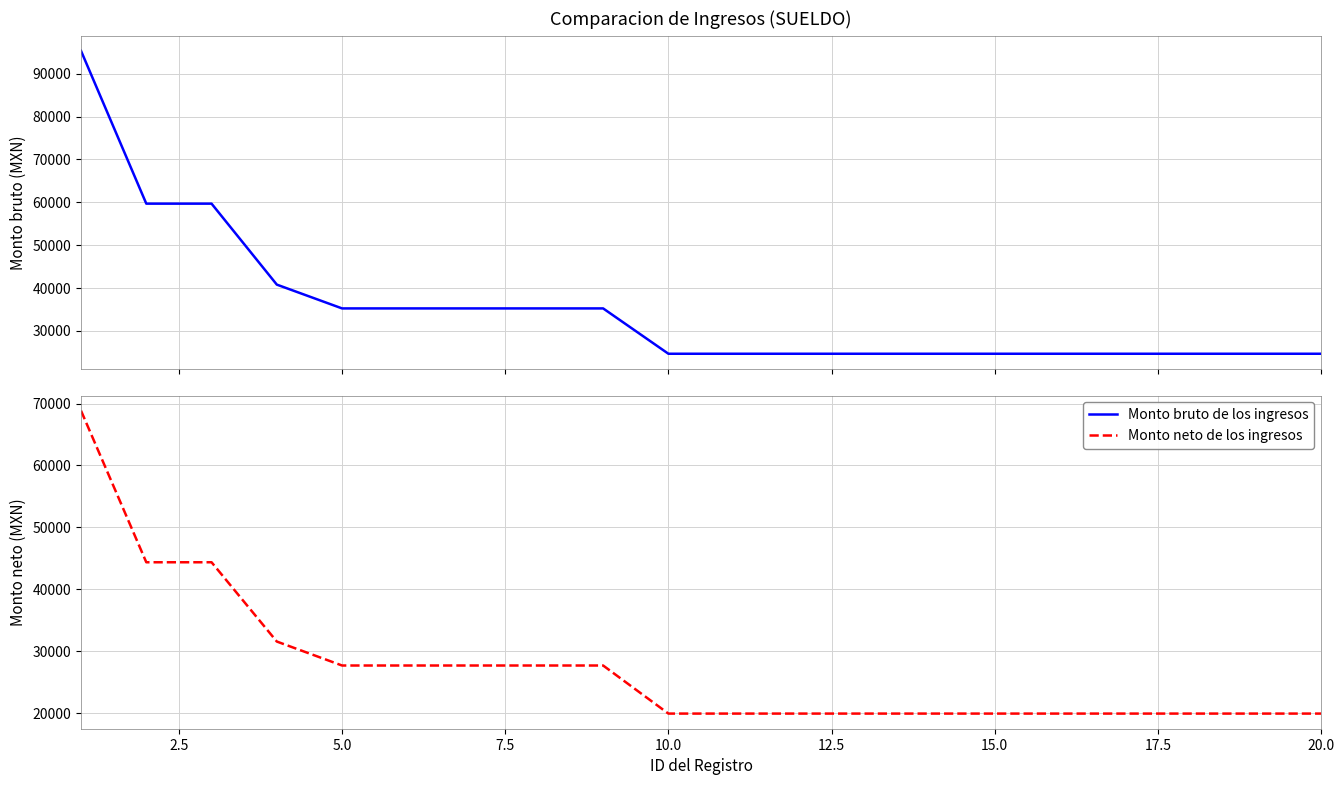

What is the greatest value displayed?

95327.0